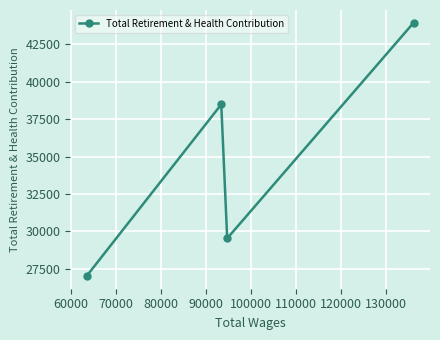

What is the greatest value displayed?

43942